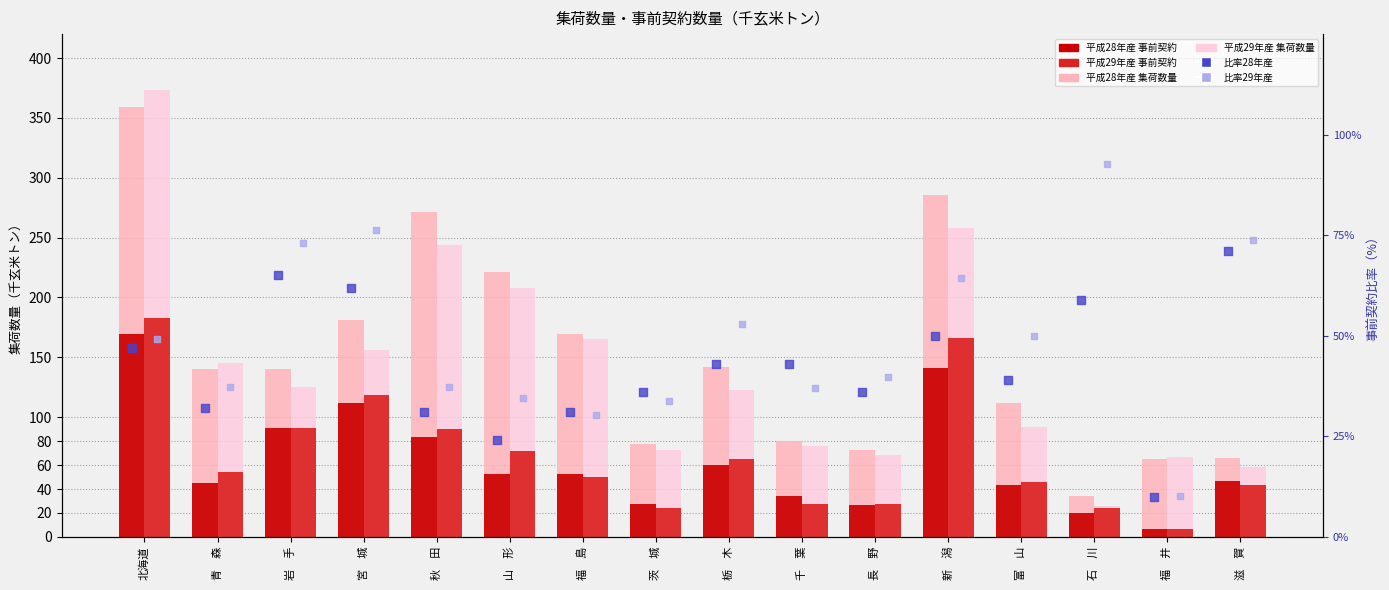

Is the value of 平成28年産 事前契約 at 千　葉 greater than the value of 平成29年産 事前契約比率 at 千　葉?

No